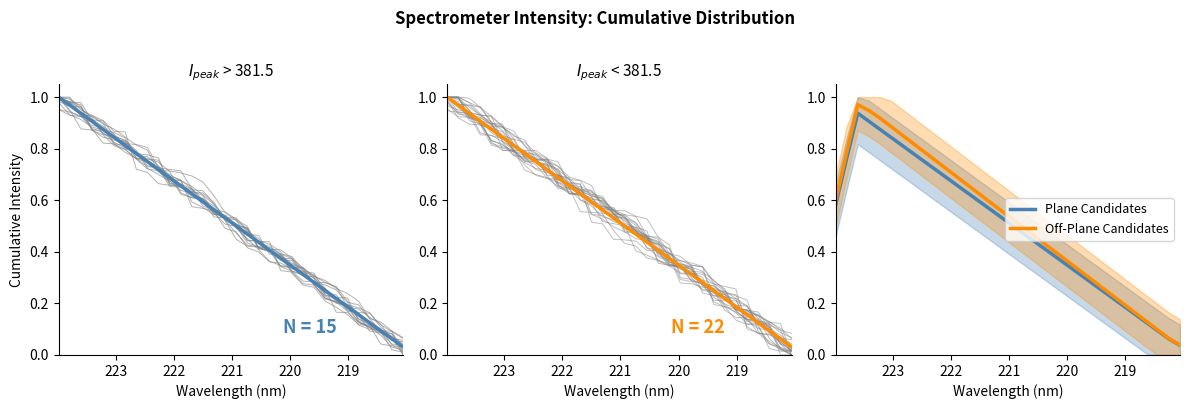

Reading right to left, what are all the values shown in this chart?

Plane Candidates: 0.6	0.8	0.9	0.9	0.9	0.8	0.8	0.8	0.8	0.7	0.7	0.7	0.6	0.6	0.6	0.5	0.5	0.5	0.4	0.4	0.4	0.3	0.3	0.3	0.2	0.2	0.2	0.2	0.1	0.1	0.1	0.0
Off-Plane Candidates: 0.6	0.8	1.0	0.9	0.9	0.9	0.9	0.8	0.8	0.8	0.7	0.7	0.7	0.6	0.6	0.6	0.5	0.5	0.5	0.4	0.4	0.4	0.3	0.3	0.3	0.2	0.2	0.2	0.1	0.1	0.1	0.0